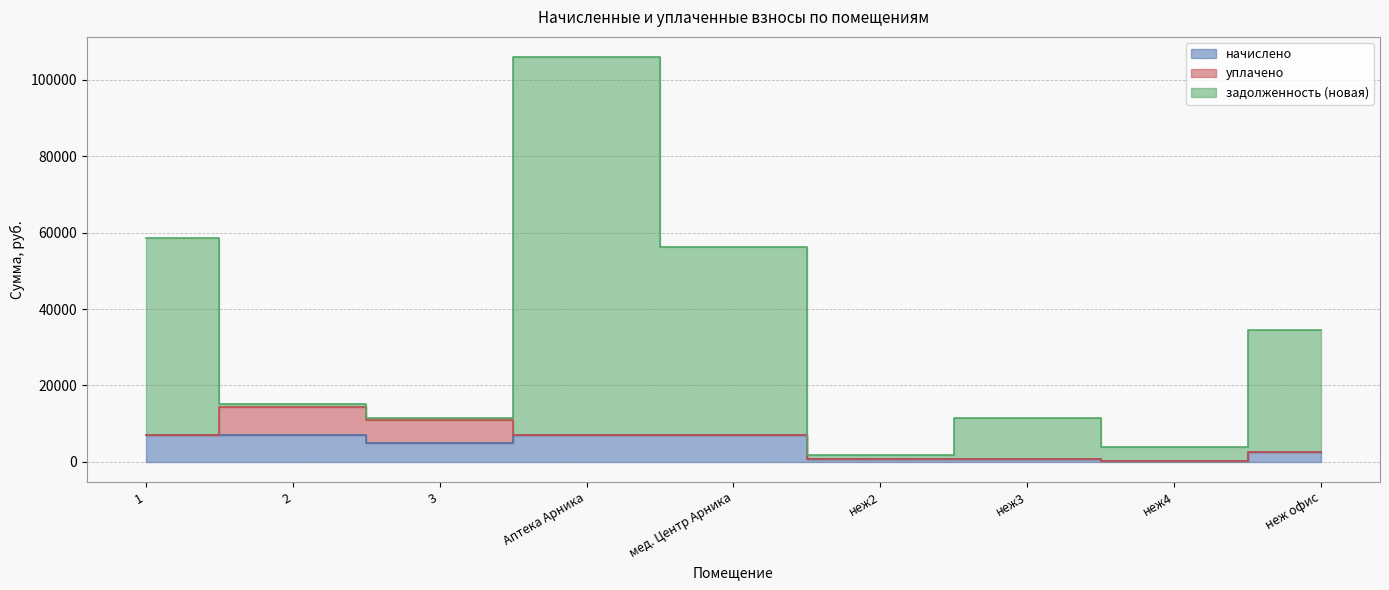

How many data points in задолженность (новая) are above 15014?

5